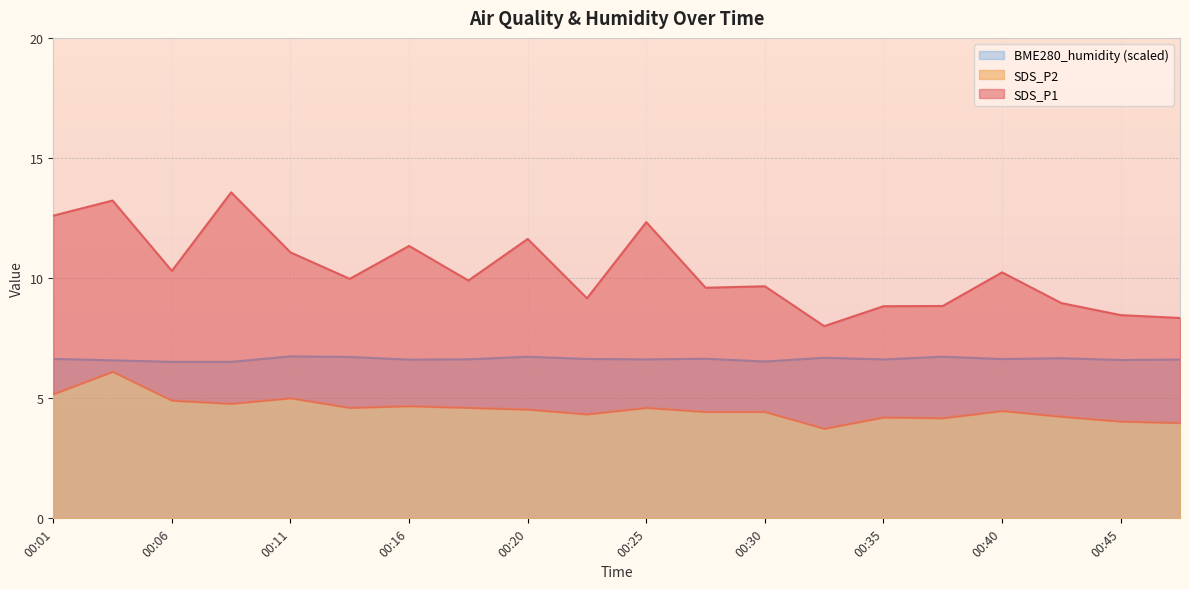

At which label is BME280_humidity closest to 6?

00:08